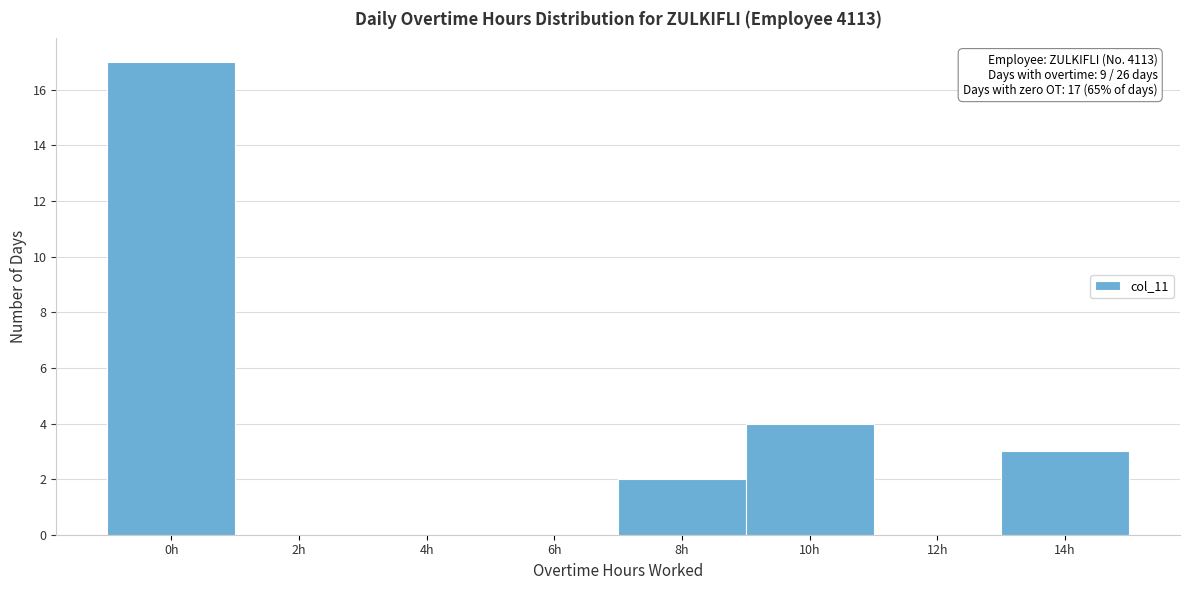

Reading left to right, what are all the values shown in this chart?

0h=17	2h=0	4h=0	6h=0	8h=2	10h=4	12h=0	14h=3